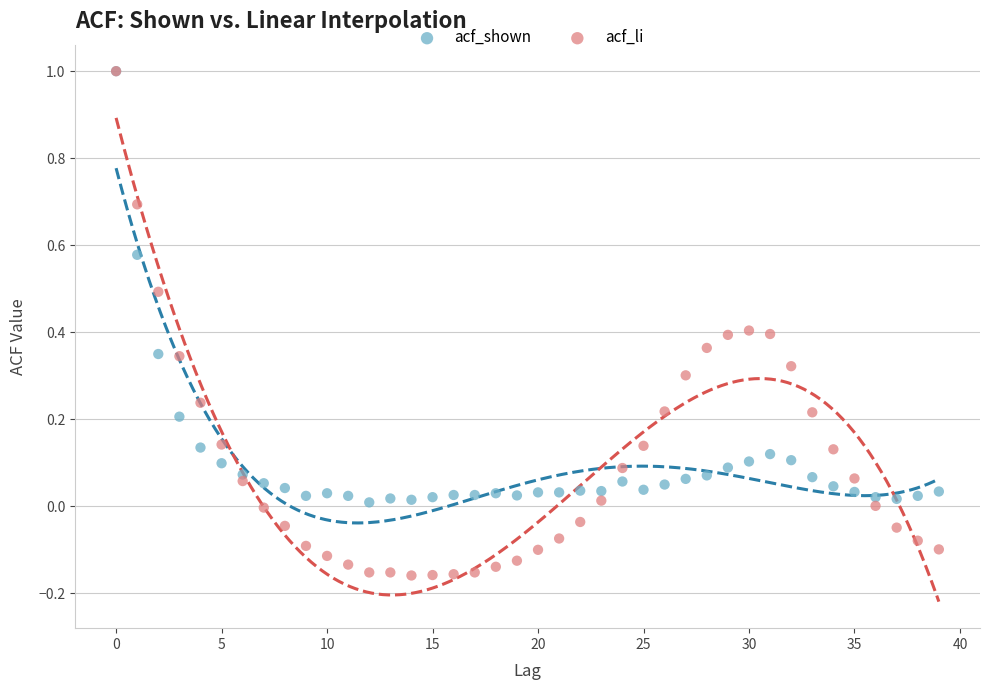

Which series contains the lowest Y value?

acf_li